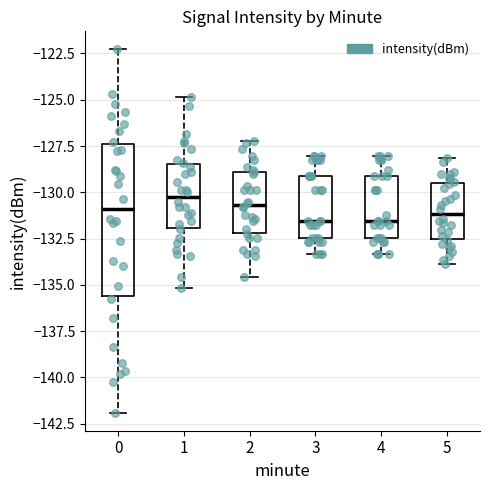

Reading left to right, read every box against the y-axis: the position of its median line, the range the box covers, and the ends of its whiskers. The values are not printed on the chart, so give them approximately, as read against the axis.

0: median -131.0, box -135.5 to -127.5, whiskers -142.0 to -122.5
1: median -130.0, box -132.0 to -128.5, whiskers -135.0 to -125.0
2: median -130.5, box -132.0 to -129.0, whiskers -134.5 to -127.0
3: median -131.5, box -132.5 to -129.0, whiskers -133.5 to -128.0
4: median -131.5, box -132.5 to -129.0, whiskers -133.5 to -128.0
5: median -131.0, box -132.5 to -129.5, whiskers -134.0 to -128.0